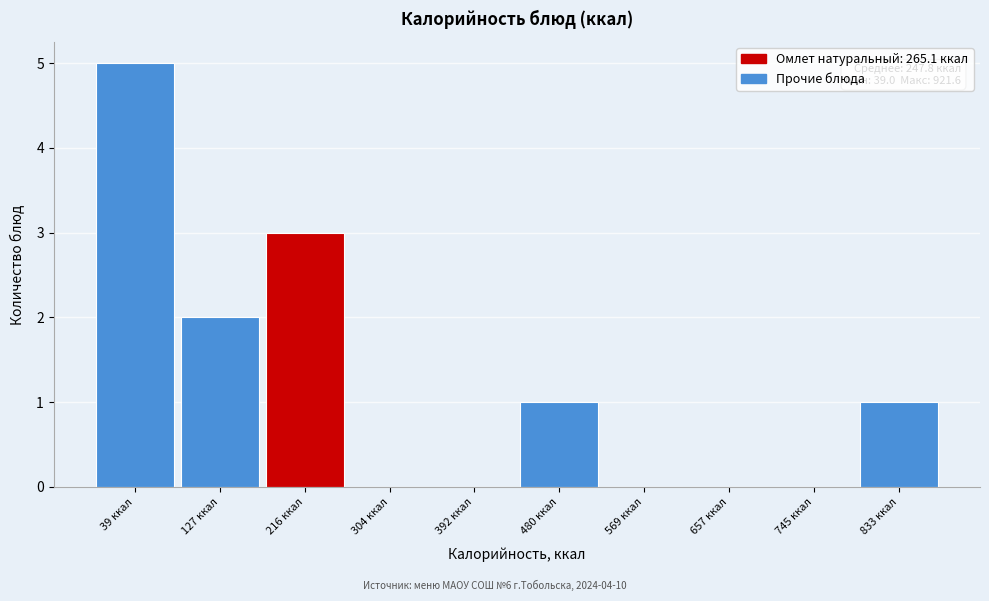

Reading left to right, transcribe all the data shown in this chart.

39 ккал=5	127 ккал=2	216 ккал=3	304 ккал=0	392 ккал=0	480 ккал=1	569 ккал=0	657 ккал=0	745 ккал=0	833 ккал=1